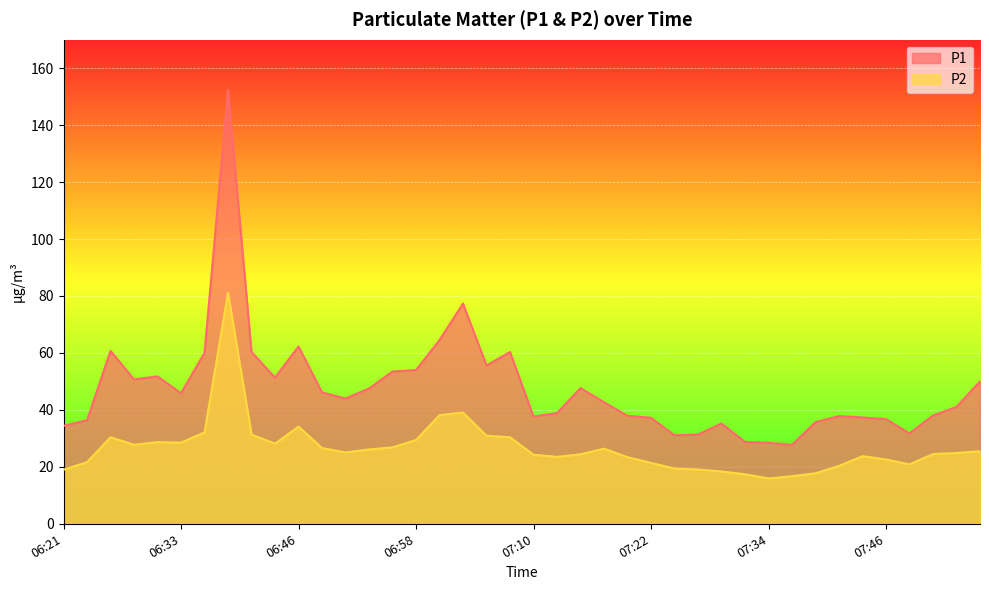

Which label corresponds to the largest value in the chart?

06:38